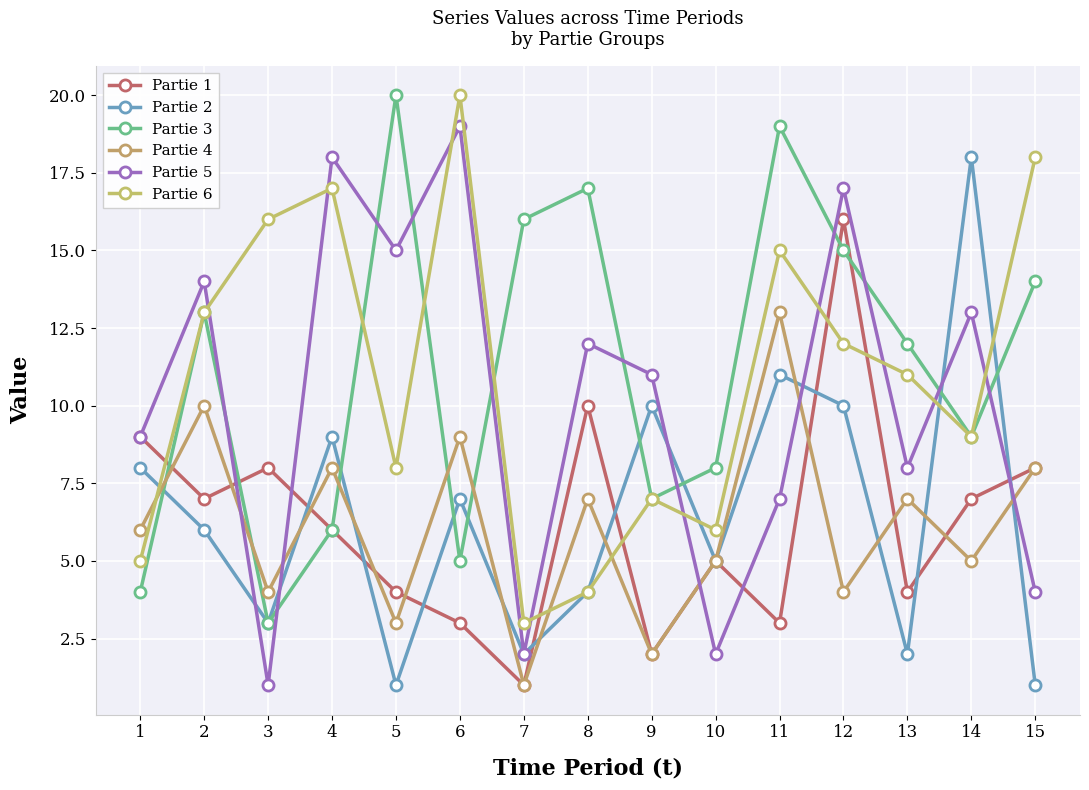

At which category does Partie 1 reach its first local peak?

3